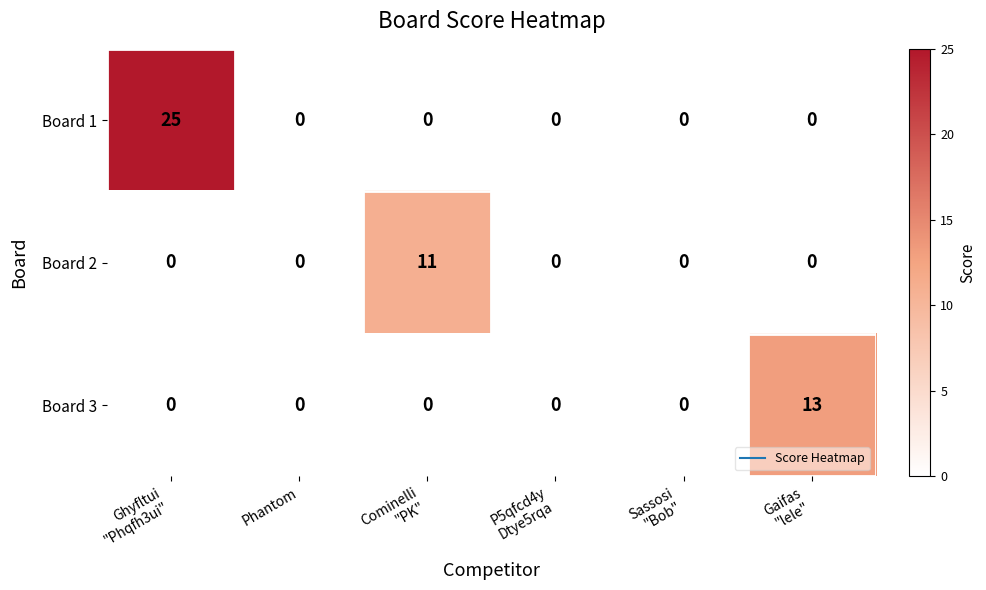

Reading left to right, extract all data points from this chart.

Board 1: 25	0	0	0	0	0
Board 2: 0	0	11	0	0	0
Board 3: 0	0	0	0	0	13